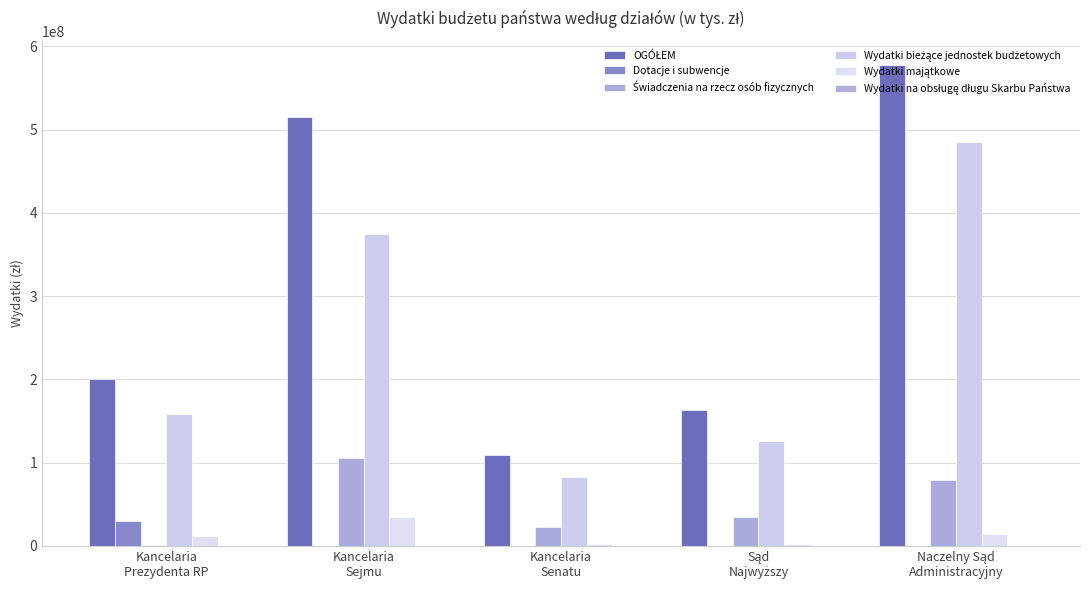

Which series has the largest total across all categories?

OGÓŁEM